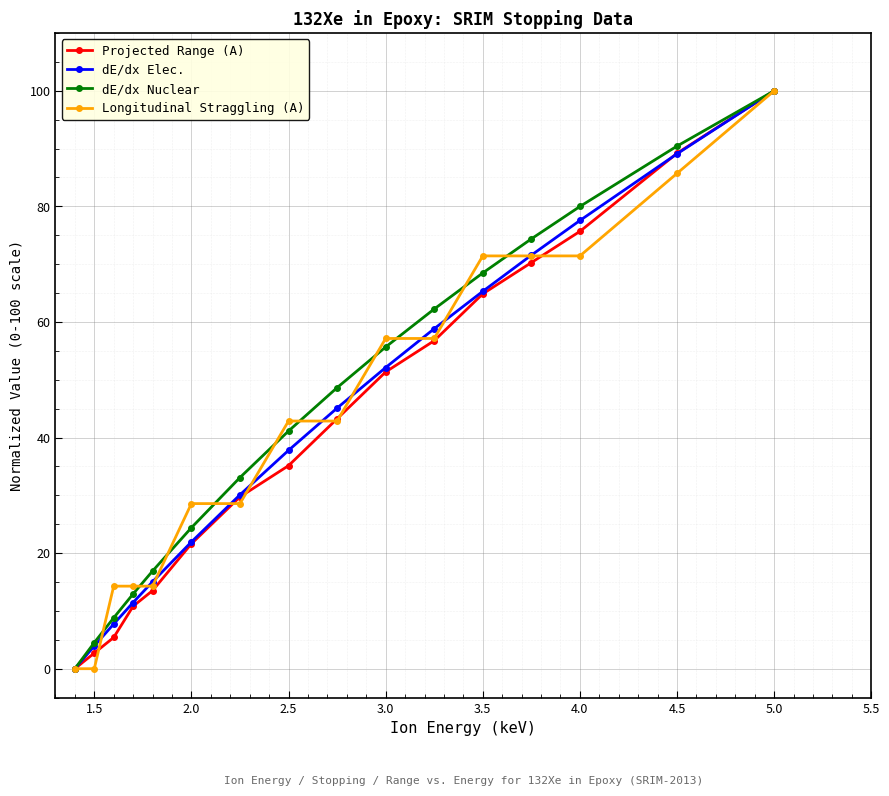

True or false: dE/dx Elec. has more than 2 points higher than both neighbors.

False